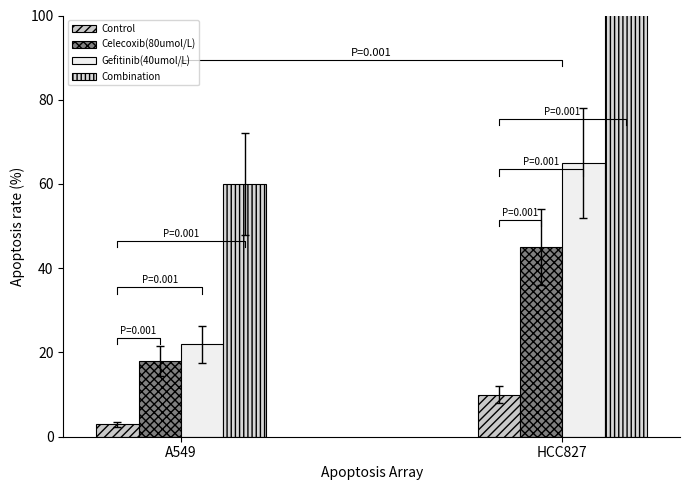

What position from the left is A549?

1